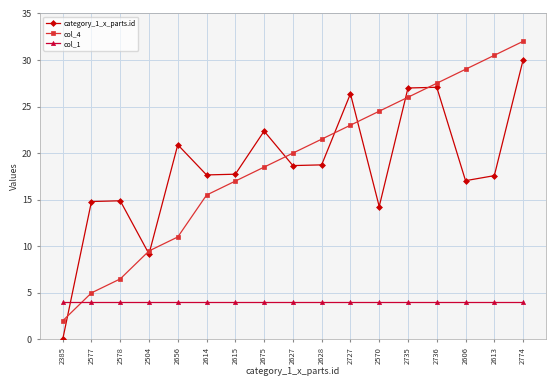

Where do col_4 and category_1_x_parts.id first cross each other?

2385 and 2577